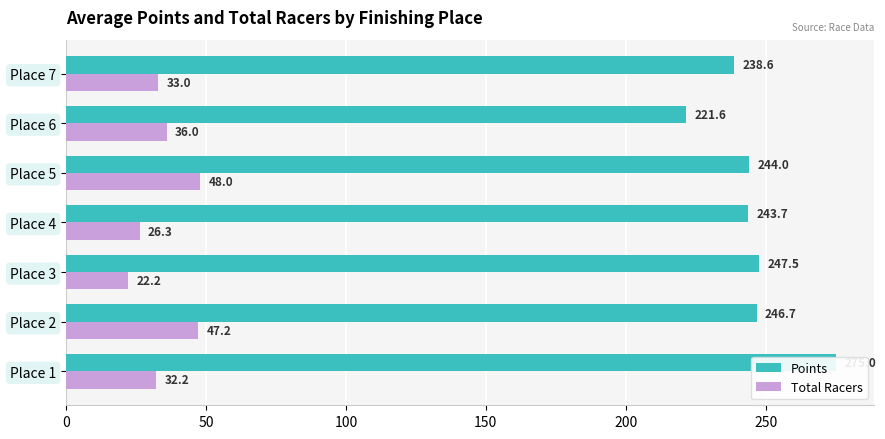

Which series has the largest range (max minus min)?

Points